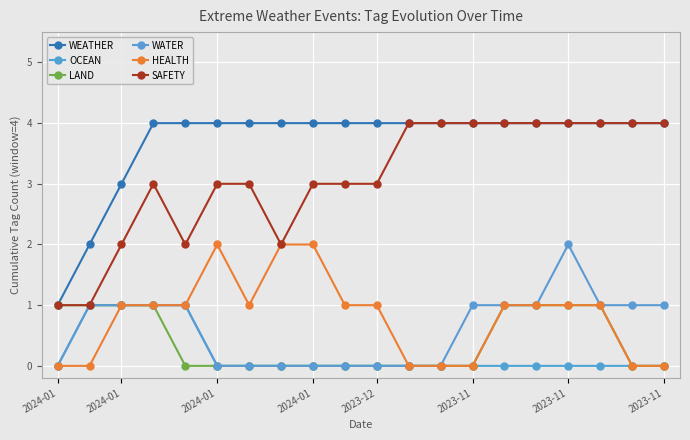

What are all the series names shown in the legend?

WEATHER, OCEAN, LAND, WATER, HEALTH, SAFETY